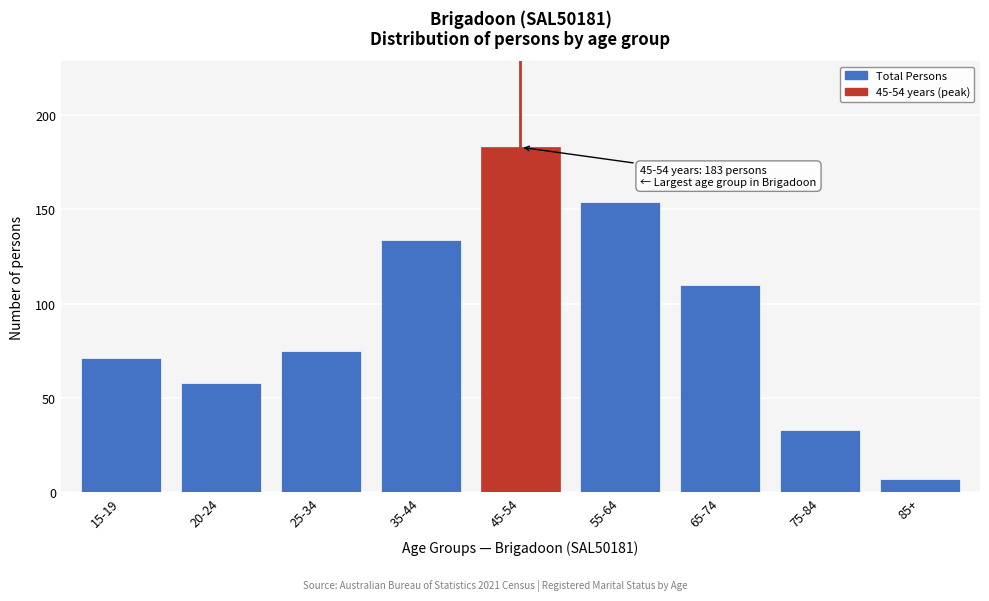

Reading left to right, transcribe all the data shown in this chart.

71	58	75	134	183	154	110	33	7